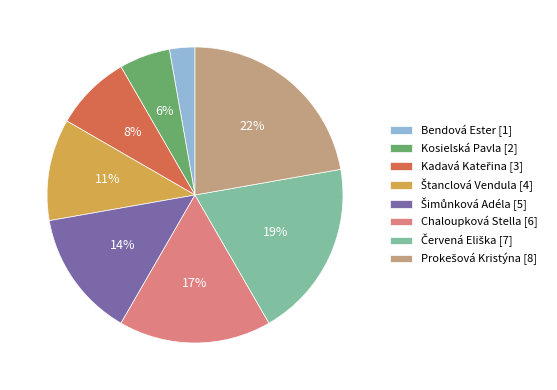

Does any single category account for the majority?

No